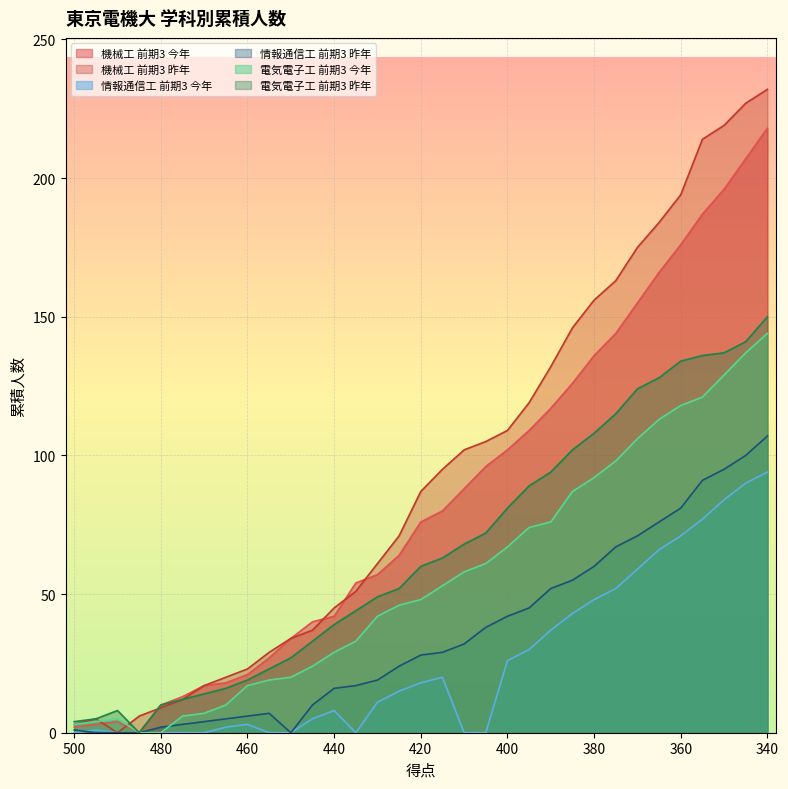

Reading left to right, extract all data points from this chart.

機械工 前期3 今年: 2	3	4	0	10	13	17	18	21	27	34	40	42	54	57	64	76	80	88	96	102	109	117	126	136	144	155	166	176	187	196	207	218
機械工 前期3 昨年: 3	5	0	6	9	12	17	20	23	29	34	37	45	51	61	71	87	95	102	105	109	119	132	146	156	163	175	184	194	214	219	227	232
情報通信工 前期3 今年: 0	1	0	0	0	0	0	2	3	0	0	5	8	0	11	15	18	20	0	0	26	30	37	43	48	52	59	66	71	77	84	90	94
情報通信工 前期3 昨年: 1	0	0	0	2	3	4	5	6	7	0	10	16	17	19	24	28	29	32	38	42	45	52	55	60	67	71	76	81	91	95	100	107
電気電子工 前期3 今年: 3	4	5	0	0	6	7	10	17	19	20	24	29	33	42	46	48	53	58	61	67	74	76	87	92	98	106	113	118	121	129	137	144
電気電子工 前期3 昨年: 4	5	8	0	10	12	14	16	19	23	27	33	39	44	49	52	60	63	68	72	81	89	94	102	108	115	124	128	134	136	137	141	150